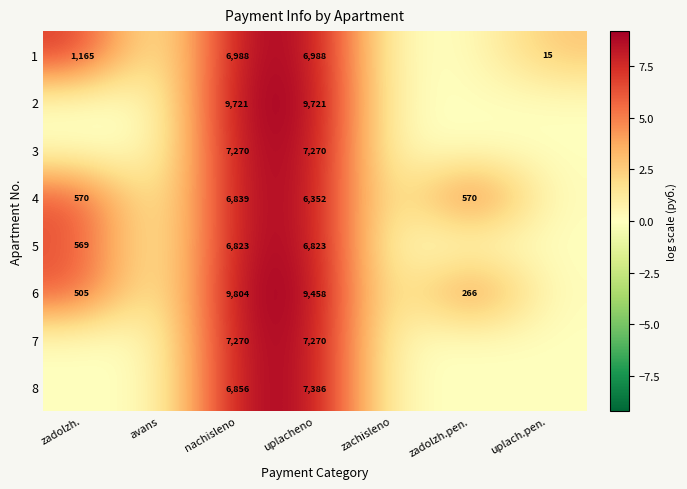

What is the total value across all series at nachisleno?

61571